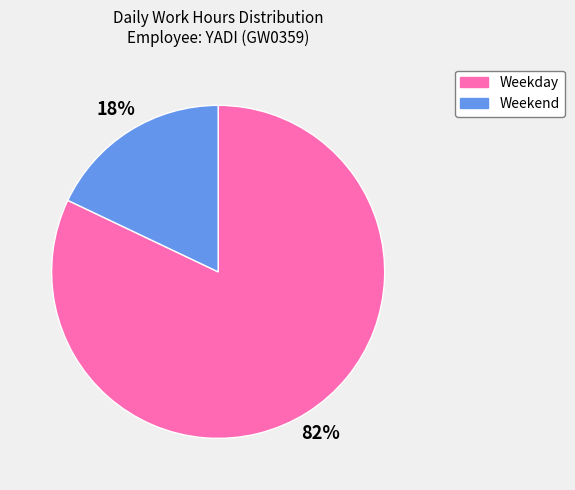

How many segments does this pie chart have?

2